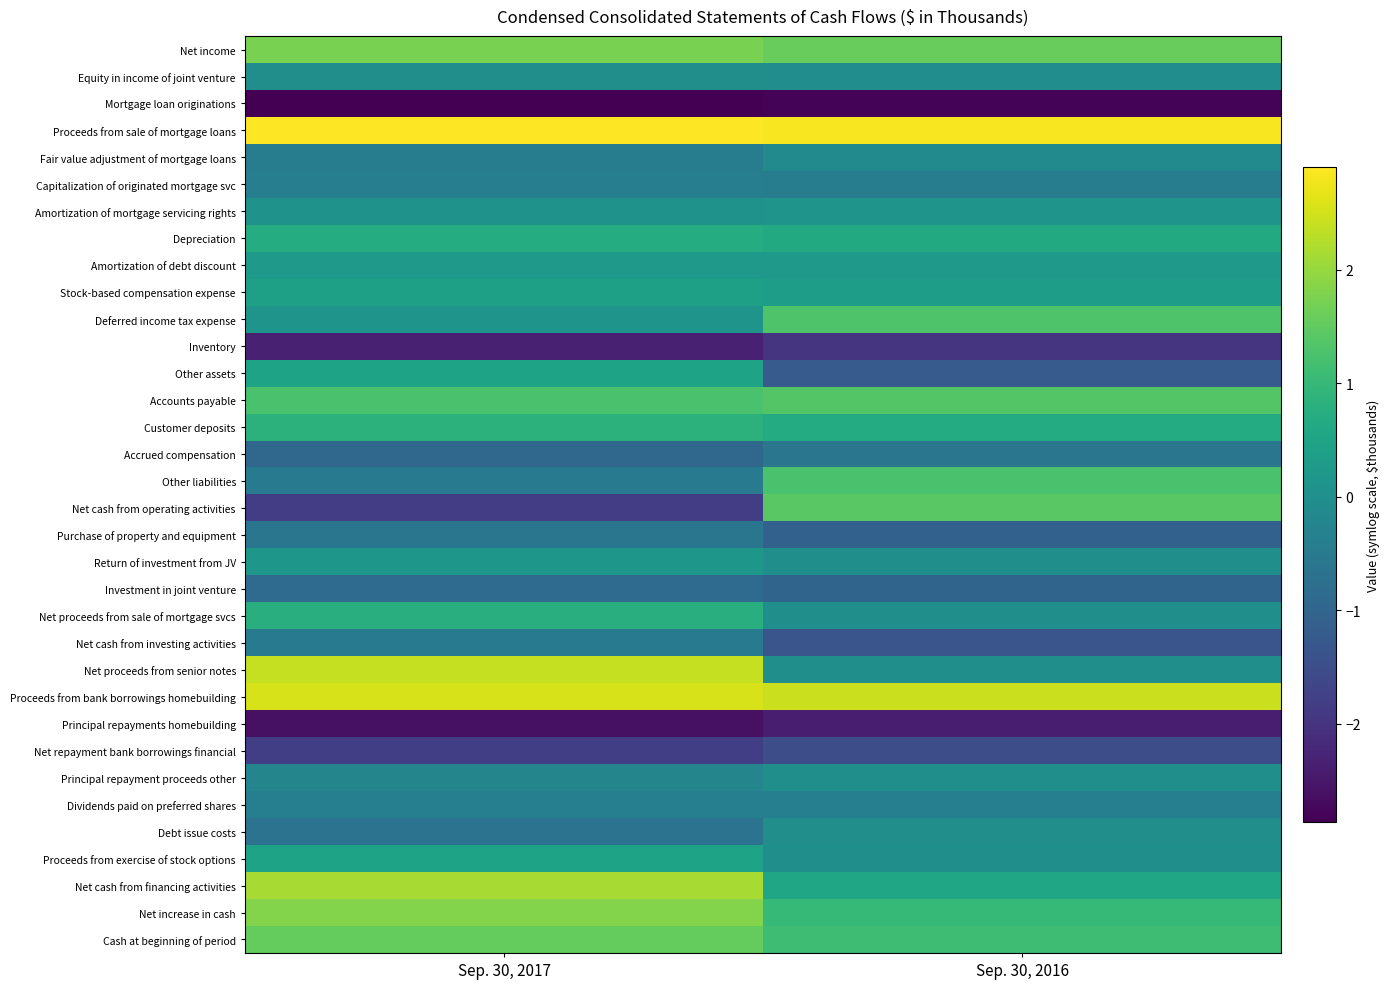

Reading left to right, transcribe all the data shown in this chart.

Net income: Sep. 30, 2017=1.7	Sep. 30, 2016=1.6
Equity in income of joint venture: Sep. 30, 2017=-0.0	Sep. 30, 2016=-0.0
Mortgage loan originations: Sep. 30, 2017=-2.9	Sep. 30, 2016=-2.8
Proceeds from sale of mortgage loans: Sep. 30, 2017=2.9	Sep. 30, 2016=2.8
Fair value adjustment of mortgage loans: Sep. 30, 2017=-0.4	Sep. 30, 2016=-0.1
Capitalization of originated mortgage svc: Sep. 30, 2017=-0.4	Sep. 30, 2016=-0.4
Amortization of mortgage servicing rights: Sep. 30, 2017=0.1	Sep. 30, 2016=0.1
Depreciation: Sep. 30, 2017=0.7	Sep. 30, 2016=0.6
Amortization of debt discount: Sep. 30, 2017=0.3	Sep. 30, 2016=0.3
Stock-based compensation expense: Sep. 30, 2017=0.4	Sep. 30, 2016=0.3
Deferred income tax expense: Sep. 30, 2017=0.1	Sep. 30, 2016=1.3
Inventory: Sep. 30, 2017=-2.3	Sep. 30, 2016=-2.0
Other assets: Sep. 30, 2017=0.5	Sep. 30, 2016=-1.2
Accounts payable: Sep. 30, 2017=1.2	Sep. 30, 2016=1.4
Customer deposits: Sep. 30, 2017=0.8	Sep. 30, 2016=0.7
Accrued compensation: Sep. 30, 2017=-0.9	Sep. 30, 2016=-0.6
Other liabilities: Sep. 30, 2017=-0.5	Sep. 30, 2016=1.3
Net cash from operating activities: Sep. 30, 2017=-1.8	Sep. 30, 2016=1.4
Purchase of property and equipment: Sep. 30, 2017=-0.6	Sep. 30, 2016=-1.1
Return of investment from JV: Sep. 30, 2017=0.2	Sep. 30, 2016=0.0
Investment in joint venture: Sep. 30, 2017=-0.8	Sep. 30, 2016=-1.0
Net proceeds from sale of mortgage svcs: Sep. 30, 2017=0.8	Sep. 30, 2016=0.0
Net cash from investing activities: Sep. 30, 2017=-0.5	Sep. 30, 2016=-1.3
Net proceeds from senior notes: Sep. 30, 2017=2.4	Sep. 30, 2016=0.0
Proceeds from bank borrowings homebuilding: Sep. 30, 2017=2.6	Sep. 30, 2016=2.4
Principal repayments homebuilding: Sep. 30, 2017=-2.6	Sep. 30, 2016=-2.4
Net repayment bank borrowings financial: Sep. 30, 2017=-1.8	Sep. 30, 2016=-1.5
Principal repayment proceeds other: Sep. 30, 2017=-0.2	Sep. 30, 2016=0.0
Dividends paid on preferred shares: Sep. 30, 2017=-0.4	Sep. 30, 2016=-0.4
Debt issue costs: Sep. 30, 2017=-0.7	Sep. 30, 2016=-0.0
Proceeds from exercise of stock options: Sep. 30, 2017=0.5	Sep. 30, 2016=0.0
Net cash from financing activities: Sep. 30, 2017=2.1	Sep. 30, 2016=0.5
Net increase in cash: Sep. 30, 2017=1.8	Sep. 30, 2016=1.0
Cash at beginning of period: Sep. 30, 2017=1.5	Sep. 30, 2016=1.1